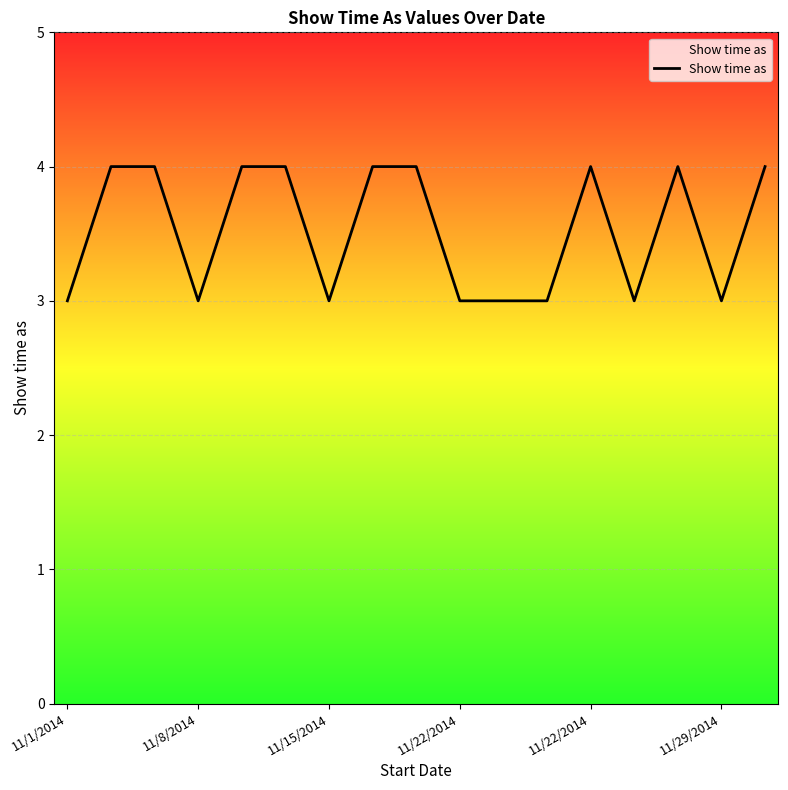

Is this an area chart (filled region under the line)?

No